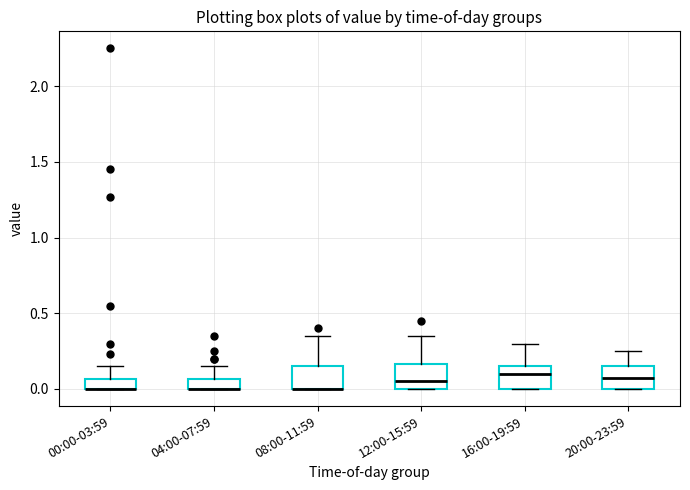

Where is the lower edge of the box for 00:00-03:59 on the y-axis? The values are not printed on the chart, so give them approximately, as read against the axis.

0.00